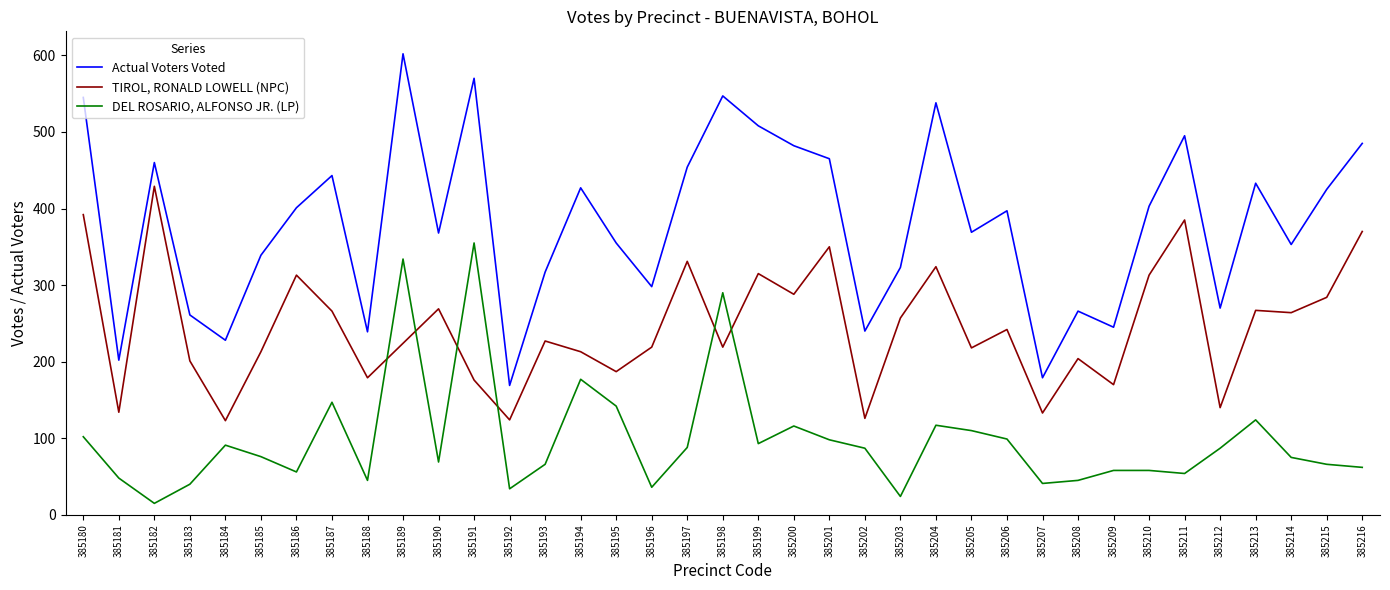

How many intersections are there between TIROL, RONALD LOWELL (NPC) and DEL ROSARIO, ALFONSO JR. (LP)?

6